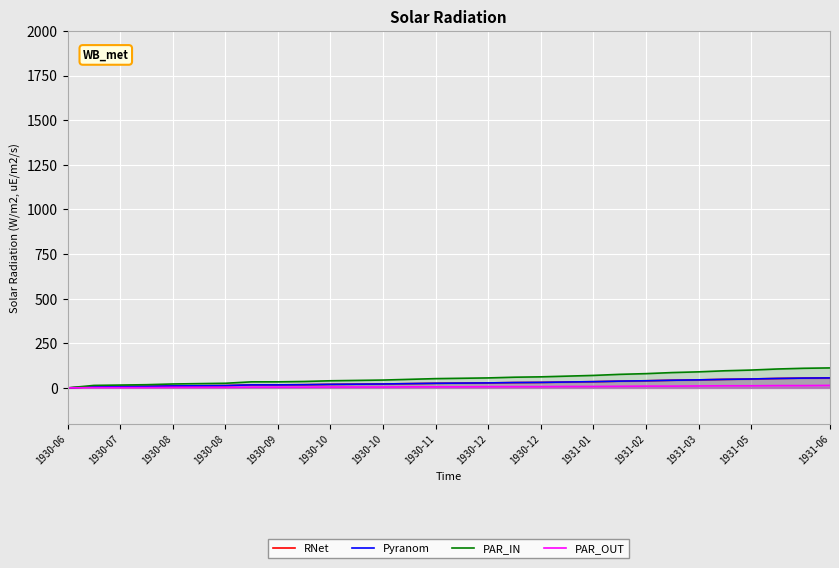

Is it true that Pyranom equals 20 at 1931-01?

True